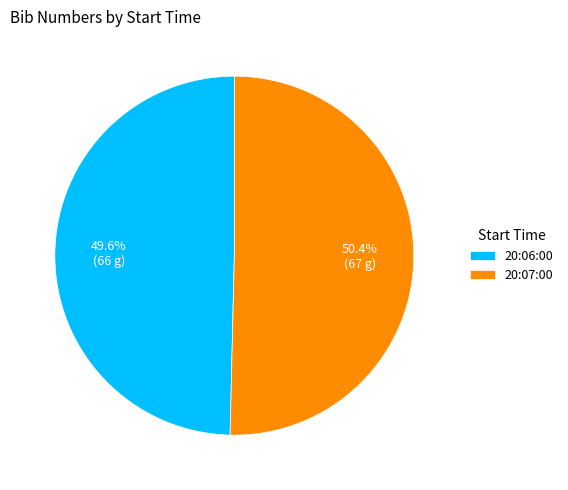

How many slices are in this pie chart?

2